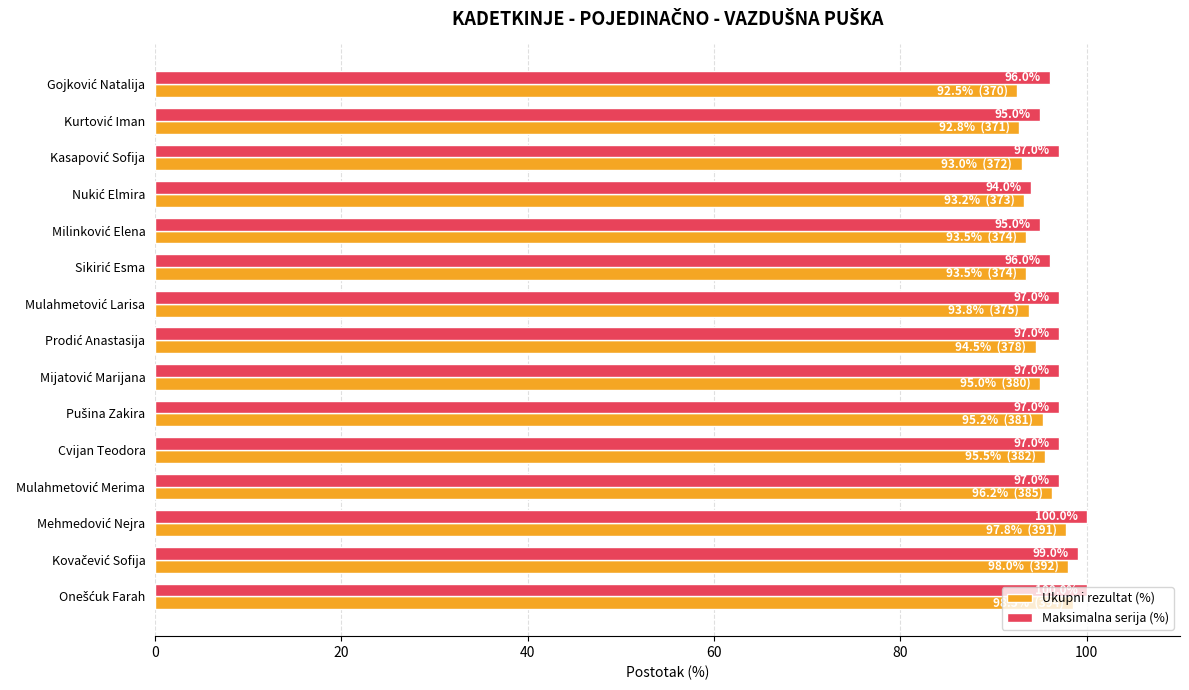

What is the difference between the second highest and minimum values in the Maksimalna serija (%) series?

6.0